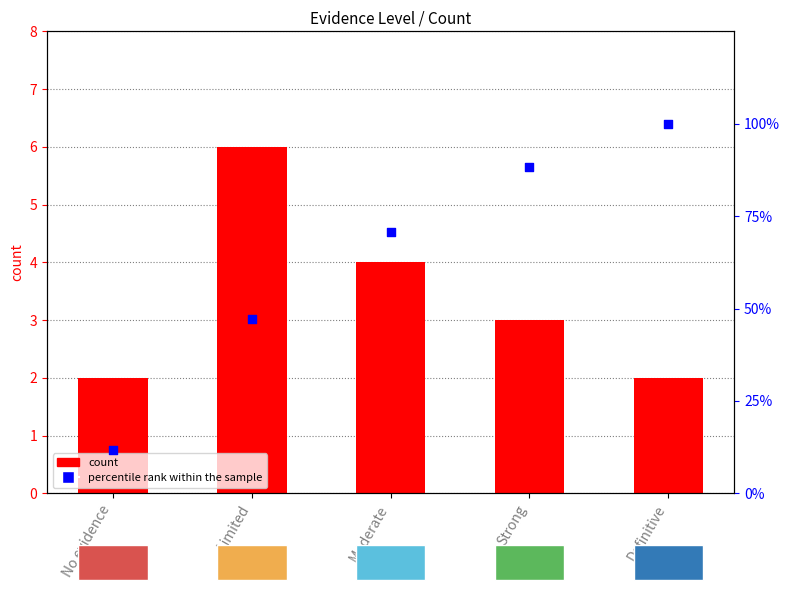

Which series has the largest total across all categories?

percentile rank within the sample